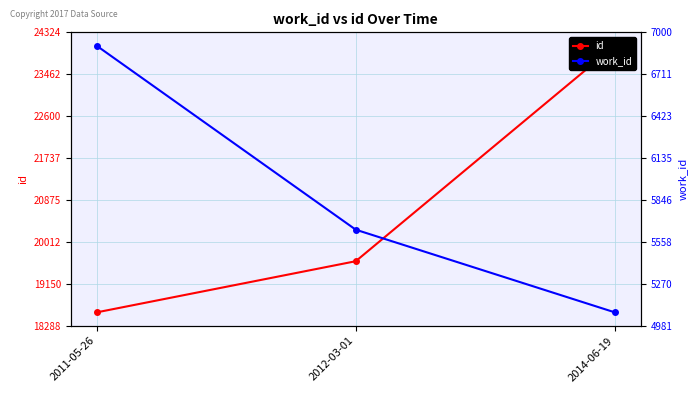

Reading right to left, list all the values displayed in this chart.

id: 24050	19615	18562
work_id: 5073	5642	6908